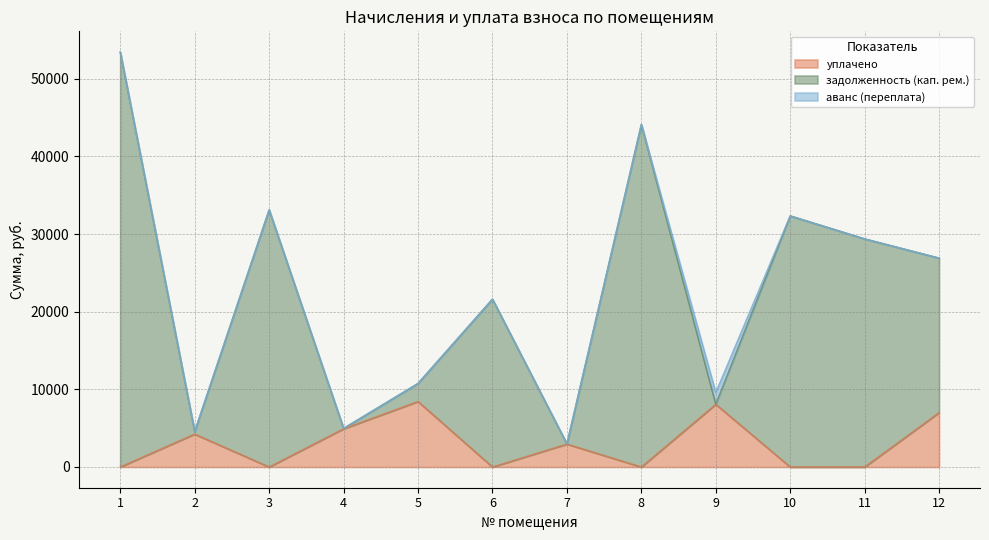

Where is the first local maximum for уплачено?

2